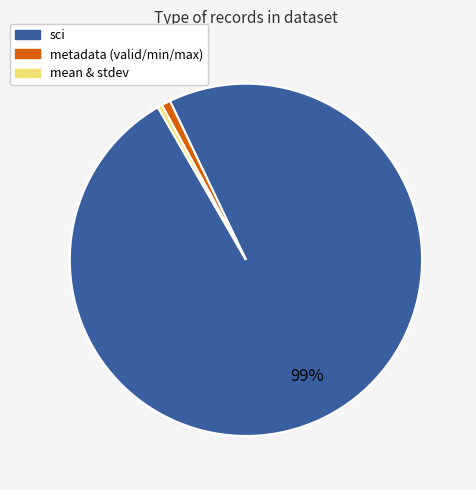

To the nearest percent, what is the average slice percentage?

33%